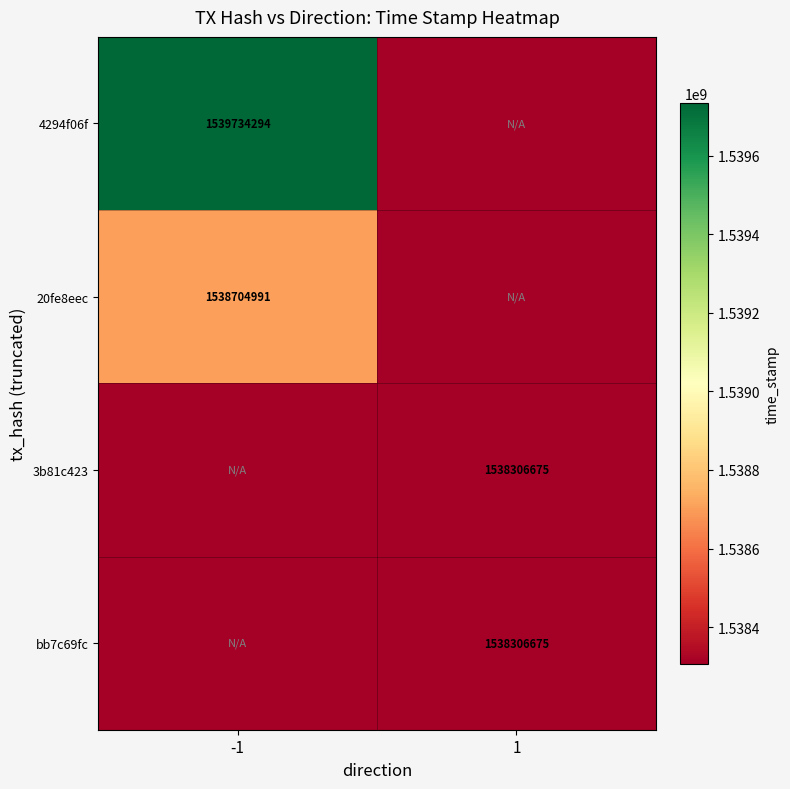

The bb7c69fc series shows 1538306675 at 1. True or false?

True